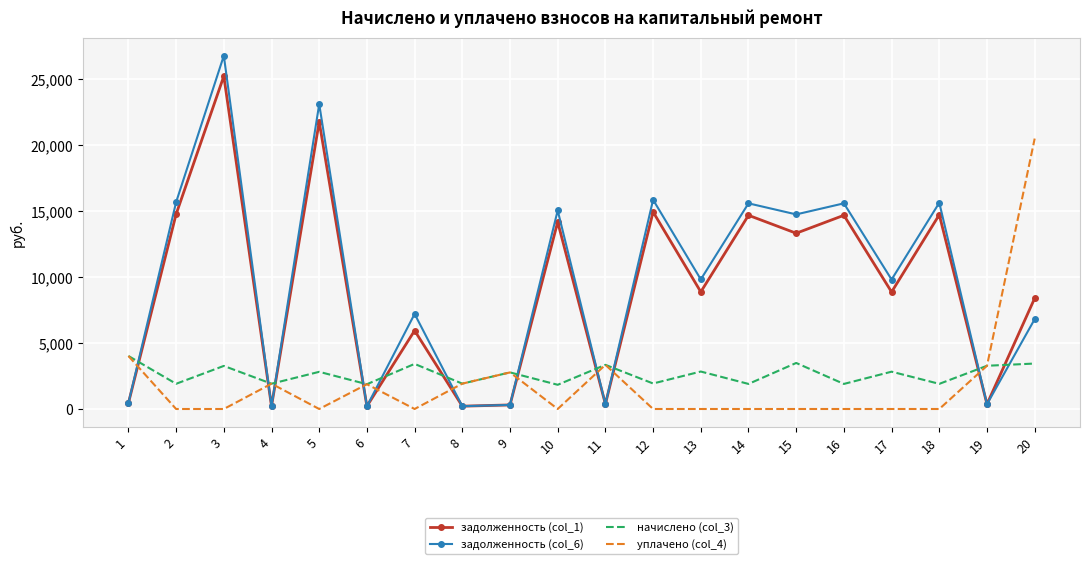

At 3, list the series in order from smallest to largest.

уплачено (col_4), начислено (col_3), задолженность (col_1), задолженность (col_6)